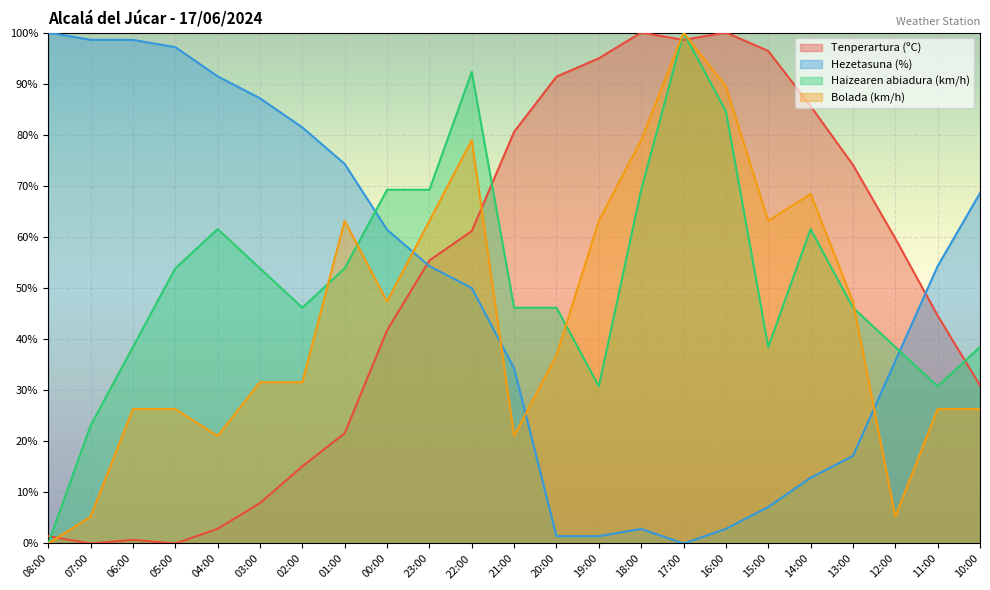

How many data points does each series have?

23